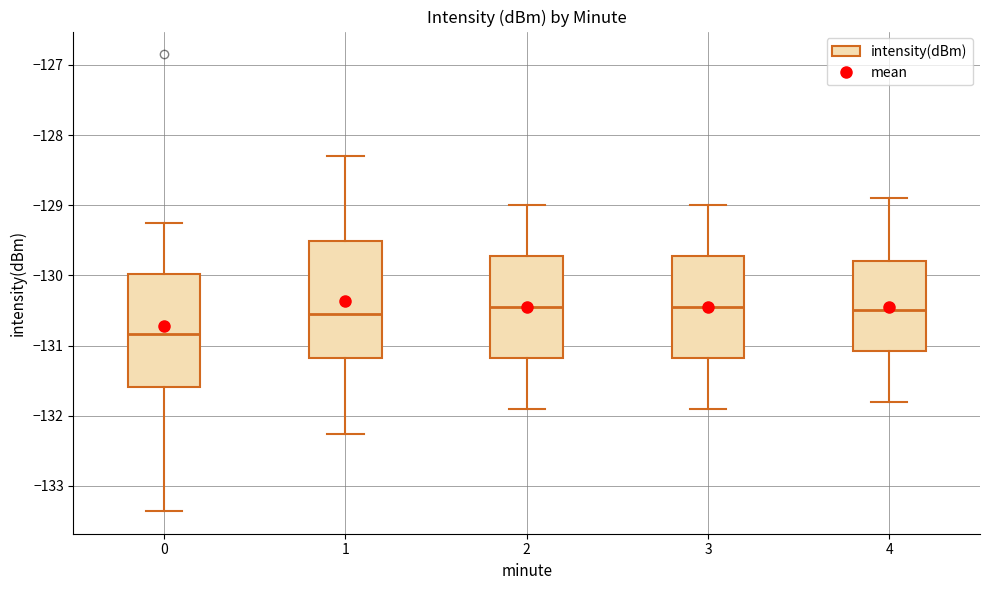

Reading left to right, transcribe this box plot: for each box, give where its median line is, the range the box spans, and where its two whiskers end, as read against the y-axis. The values are not printed on the chart, so give them approximately, as read against the axis.

0: median -130.8, box -131.6 to -130.0, whiskers -133.4 to -129.2
1: median -130.5, box -131.2 to -129.5, whiskers -132.3 to -128.3
2: median -130.4, box -131.2 to -129.7, whiskers -131.9 to -129.0
3: median -130.4, box -131.2 to -129.7, whiskers -131.9 to -129.0
4: median -130.5, box -131.1 to -129.8, whiskers -131.8 to -128.9